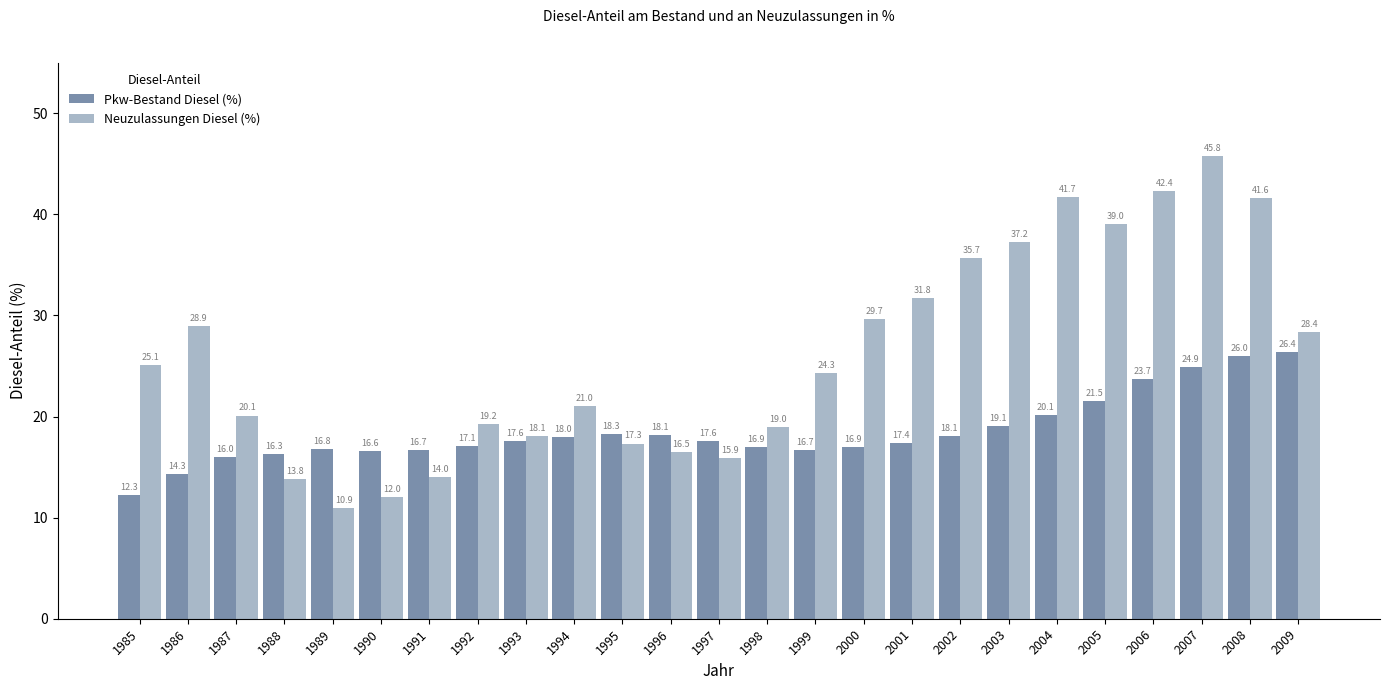

At 1992, list the series in order from smallest to largest.

Pkw-Bestand Diesel (%), Neuzulassungen Diesel (%)